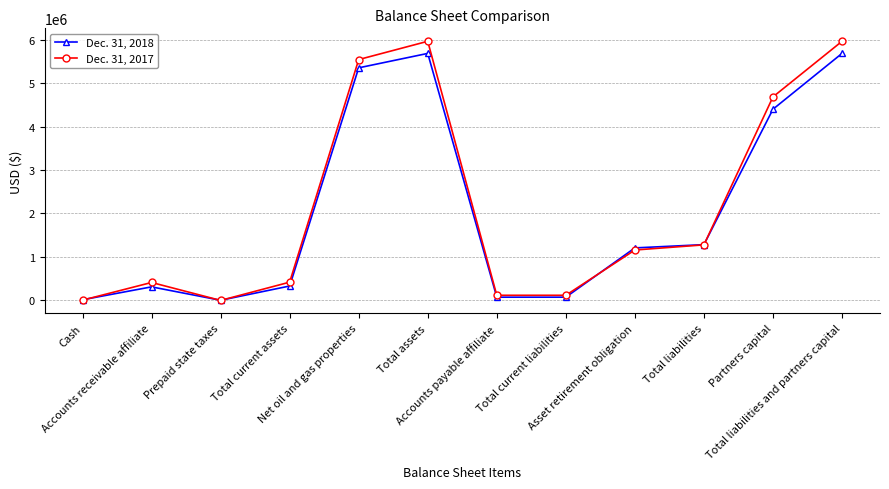

Rank the series by their maximum value, from lowest to highest.

Dec. 31, 2018, Dec. 31, 2017